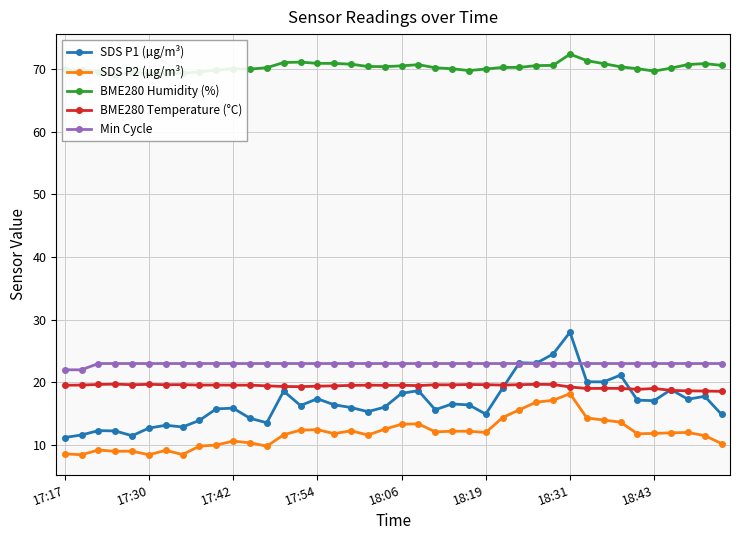

Rank the series by their maximum value, from highest to lowest.

BME280 Humidity (%), SDS P1 (µg/m³), Min Cycle, BME280 Temperature (°C), SDS P2 (µg/m³)